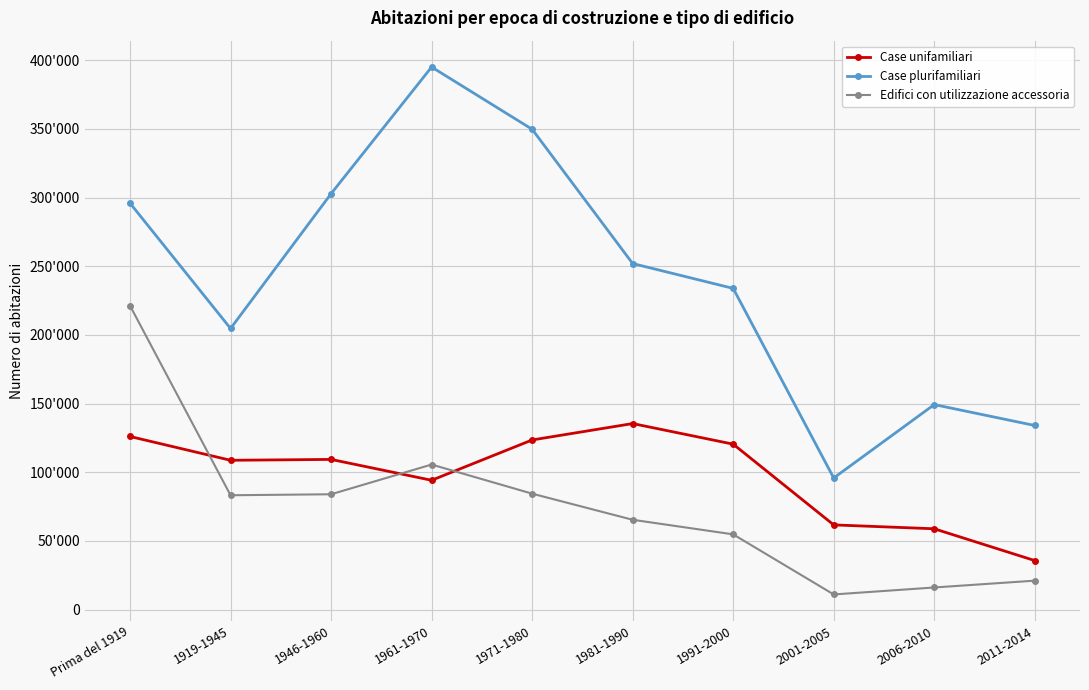

What are all the series names shown in the legend?

Case unifamiliari, Case plurifamiliari, Edifici con utilizzazione accessoria